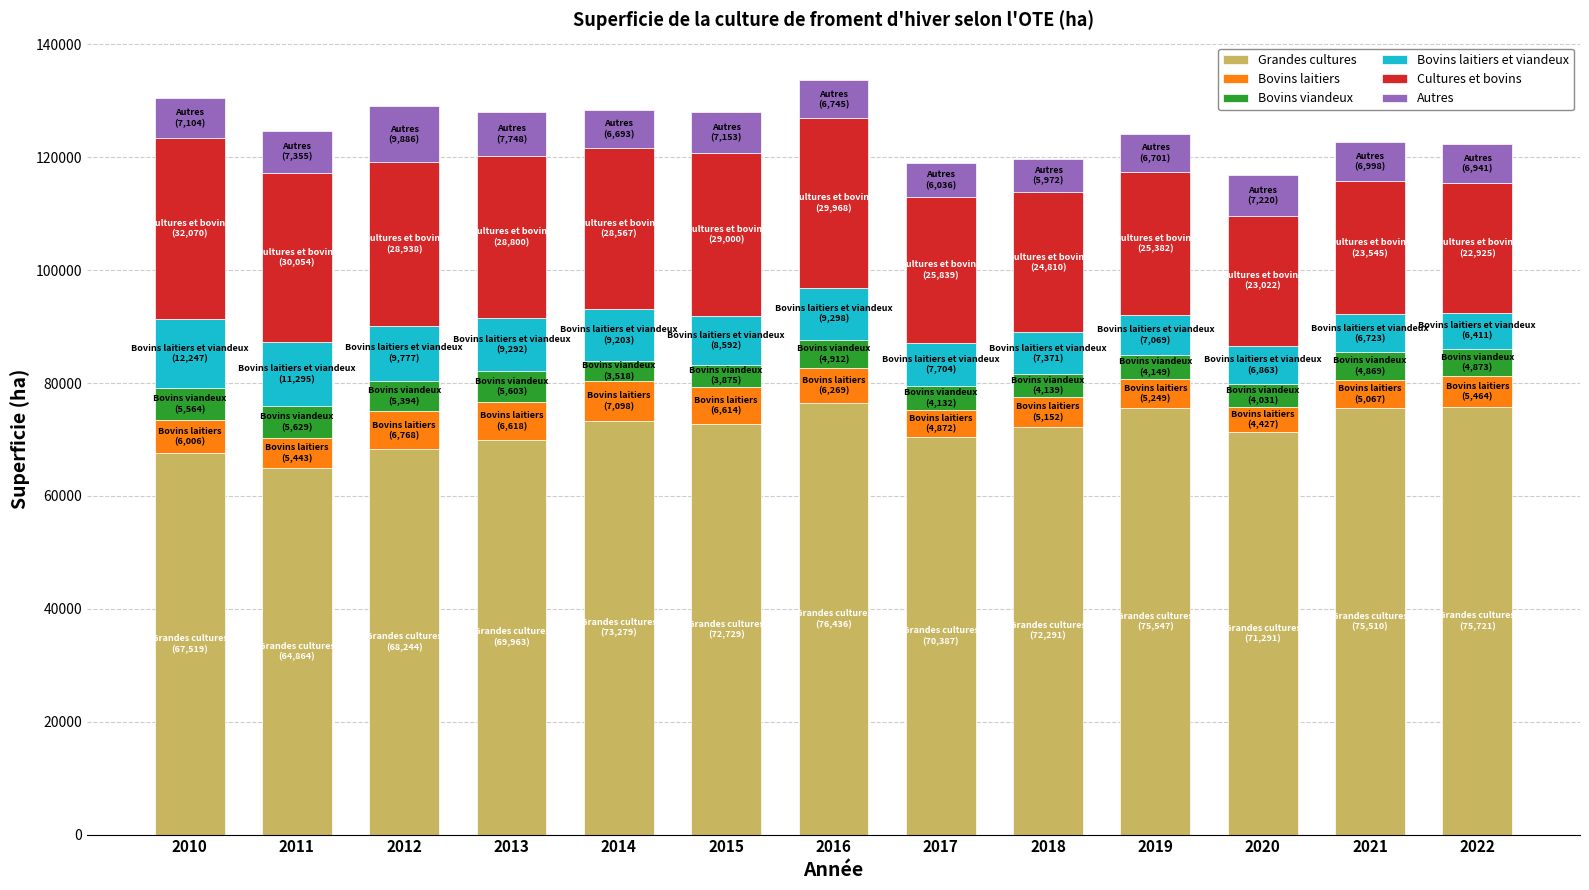

How many data points does each series have?

13